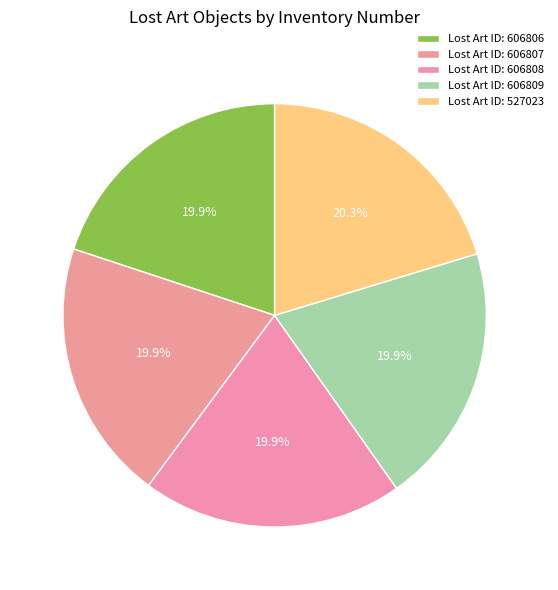

How many slices are in this pie chart?

5